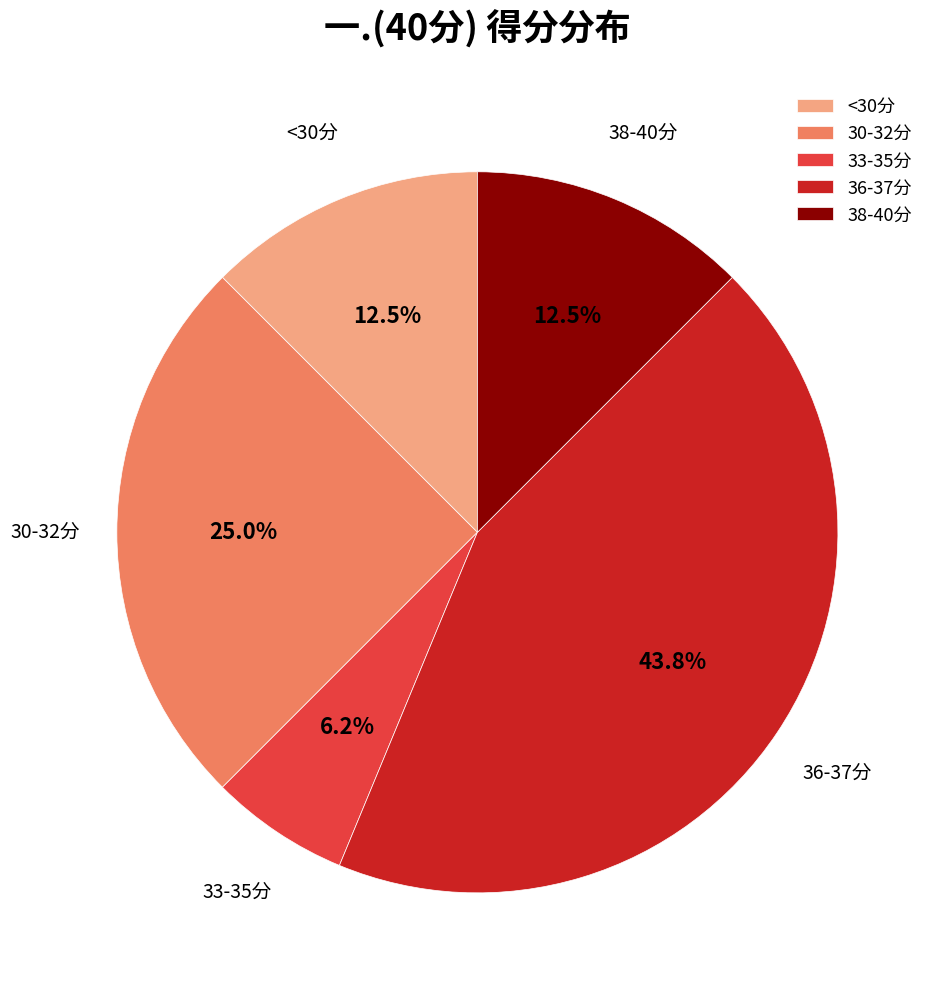

How many slices are in this pie chart?

5